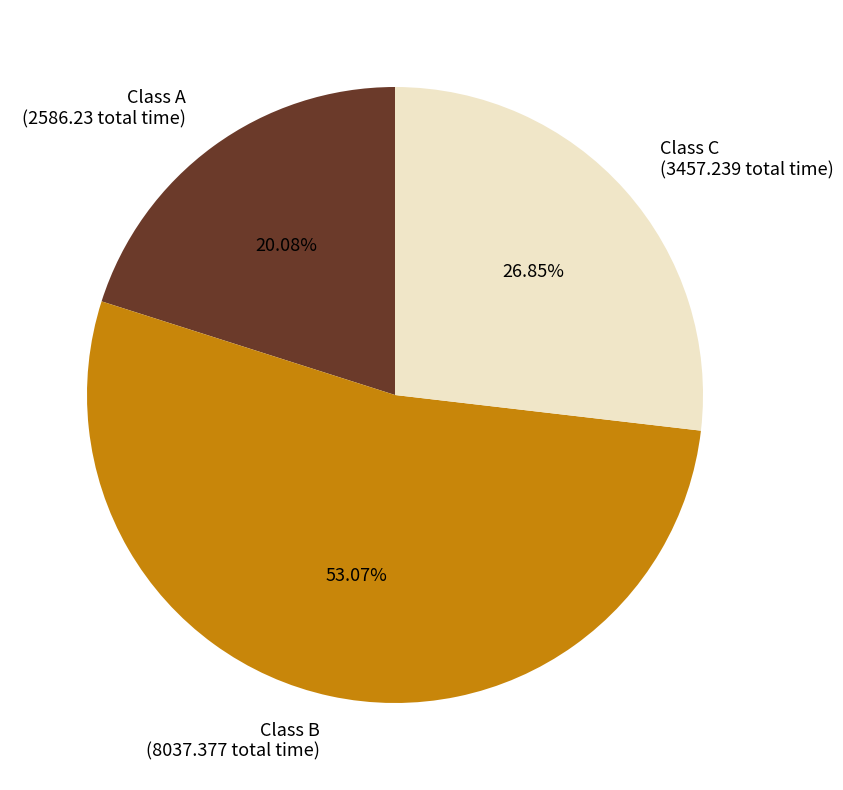

What is the largest slice in the pie chart?

Class B (8037.377 total time)